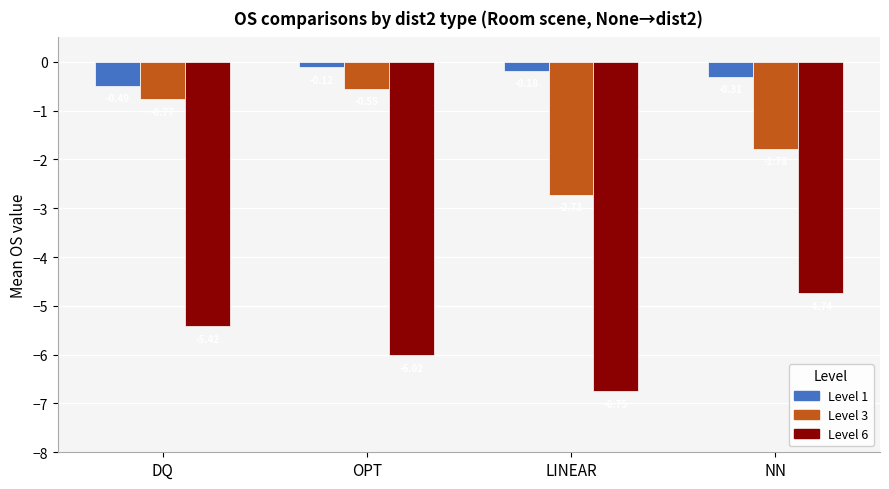

What is the difference between the highest and lowest values at LINEAR?

6.6